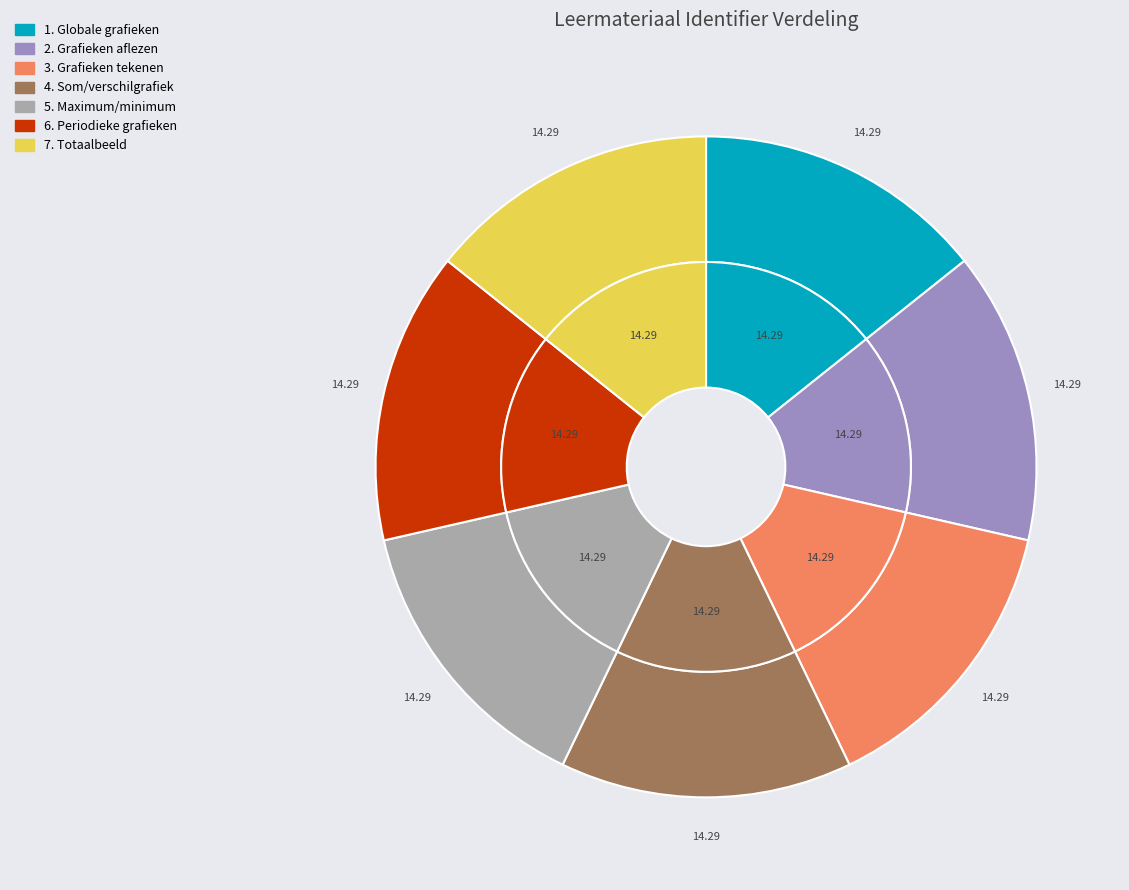

The 2. Grafieken aflezen slice represents 14% of the pie. True or false?

True